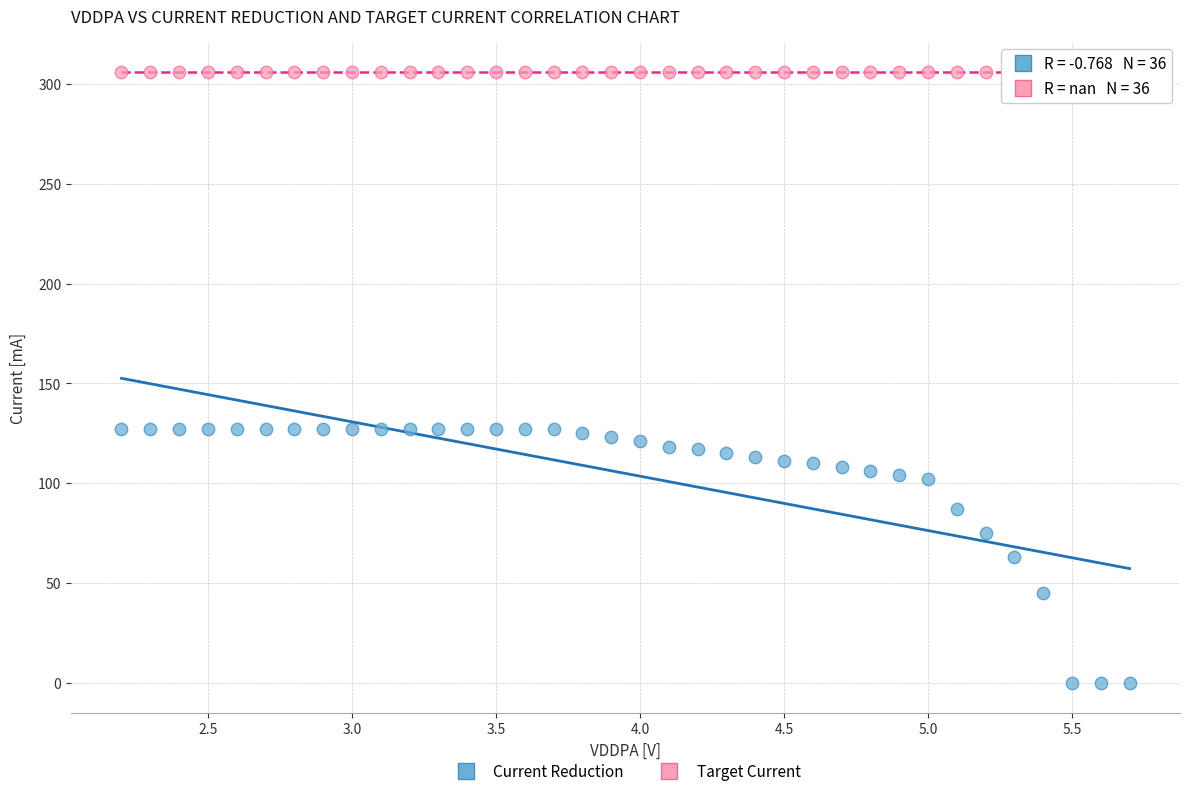

What are all the series names shown in the legend?

Current Reduction, Target Current